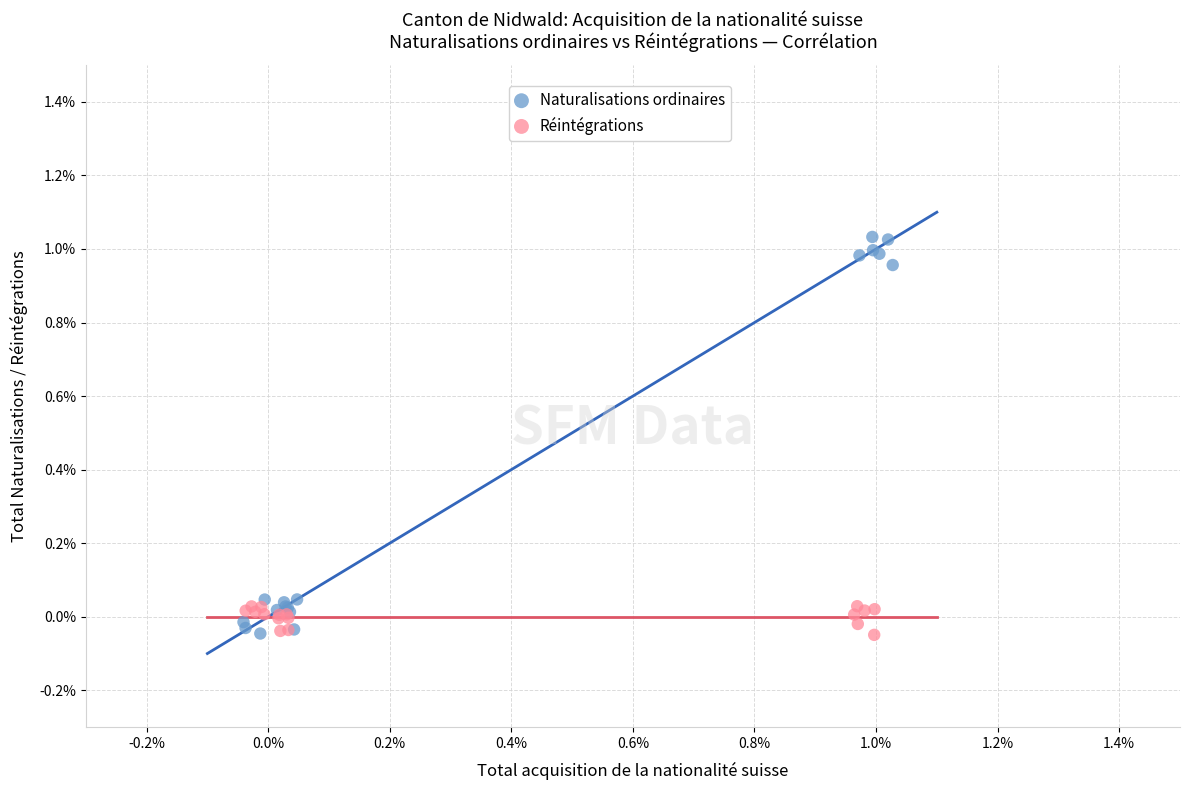

Which series has the widest spread of Y values?

Naturalisations ordinaires